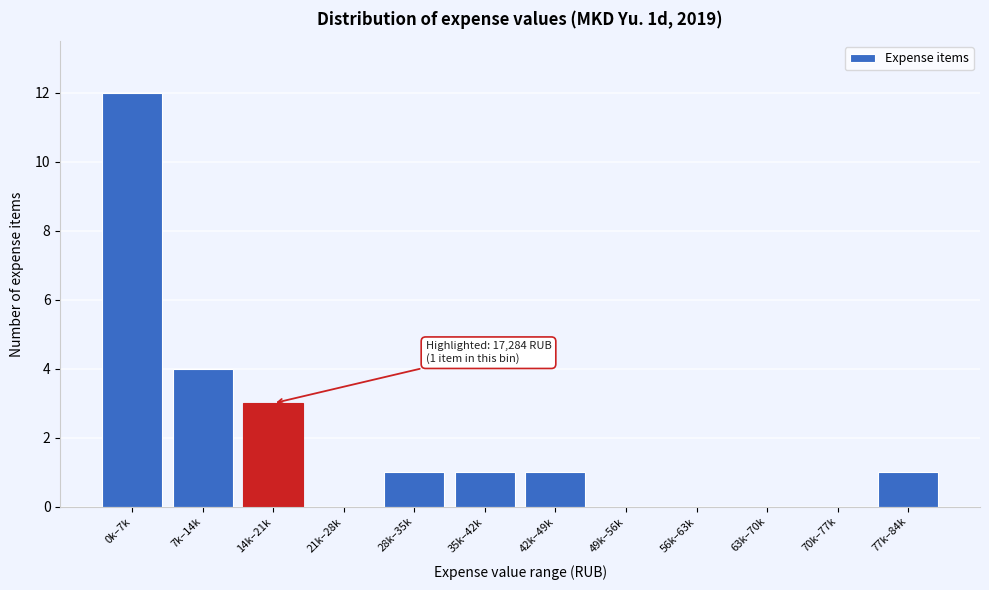

Reading left to right, extract all data points from this chart.

0k–7k=12	7k–14k=4	14k–21k=3	21k–28k=0	28k–35k=1	35k–42k=1	42k–49k=1	49k–56k=0	56k–63k=0	63k–70k=0	70k–77k=0	77k–84k=1